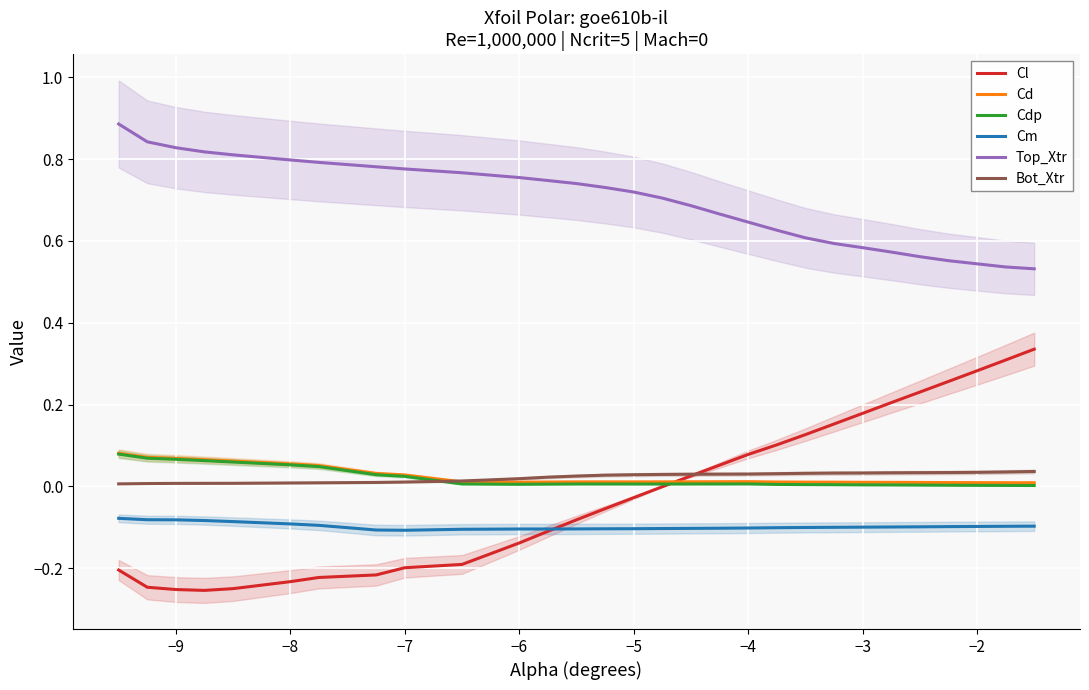

Reading left to right, transcribe all the data shown in this chart.

Cl: -0.2	-0.2	-0.3	-0.3	-0.2	-0.2	-0.2	-0.2	-0.2	-0.2	-0.2	-0.1	-0.1	-0.1	-0.1	-0.0	-0.0	0.0	0.1	0.1	0.1	0.1	0.2	0.2	0.2	0.2	0.3	0.3	0.3	0.3
Cd: 0.1	0.1	0.1	0.1	0.1	0.1	0.1	0.0	0.0	0.0	0.0	0.0	0.0	0.0	0.0	0.0	0.0	0.0	0.0	0.0	0.0	0.0	0.0	0.0	0.0	0.0	0.0	0.0	0.0	0.0
Cdp: 0.1	0.1	0.1	0.1	0.1	0.1	0.0	0.0	0.0	0.0	0.0	0.0	0.0	0.0	0.0	0.0	0.0	0.0	0.0	0.0	0.0	0.0	0.0	0.0	0.0	0.0	0.0	0.0	0.0	0.0
Cm: -0.1	-0.1	-0.1	-0.1	-0.1	-0.1	-0.1	-0.1	-0.1	-0.1	-0.1	-0.1	-0.1	-0.1	-0.1	-0.1	-0.1	-0.1	-0.1	-0.1	-0.1	-0.1	-0.1	-0.1	-0.1	-0.1	-0.1	-0.1	-0.1	-0.1
Top_Xtr: 0.9	0.8	0.8	0.8	0.8	0.8	0.8	0.8	0.8	0.8	0.8	0.8	0.7	0.7	0.7	0.7	0.7	0.7	0.7	0.6	0.6	0.6	0.6	0.6	0.6	0.6	0.6	0.5	0.5	0.5
Bot_Xtr: 0.0	0.0	0.0	0.0	0.0	0.0	0.0	0.0	0.0	0.0	0.0	0.0	0.0	0.0	0.0	0.0	0.0	0.0	0.0	0.0	0.0	0.0	0.0	0.0	0.0	0.0	0.0	0.0	0.0	0.0